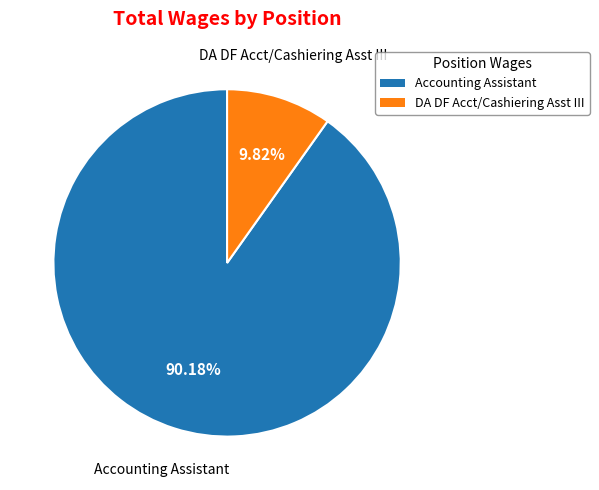

To the nearest percent, what is the difference between the largest and smallest slice percentages?

80%